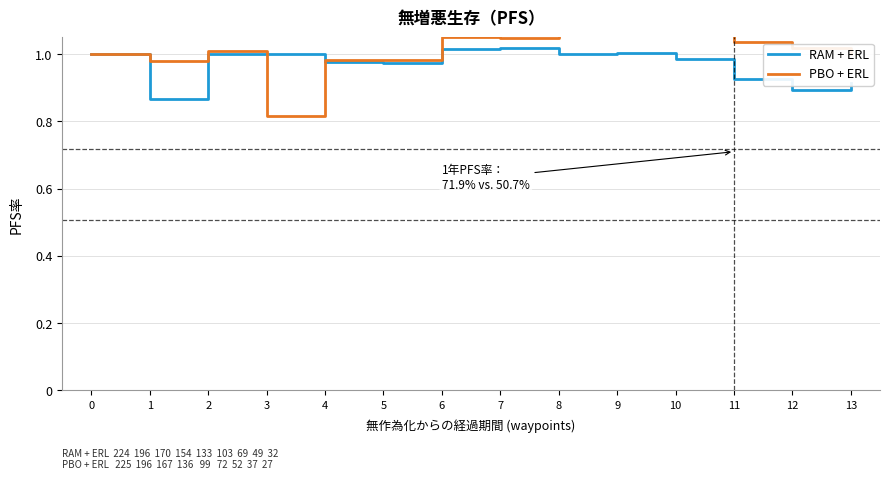

Between 3 and 11, which series saw the biggest shift?

PBO + ERL